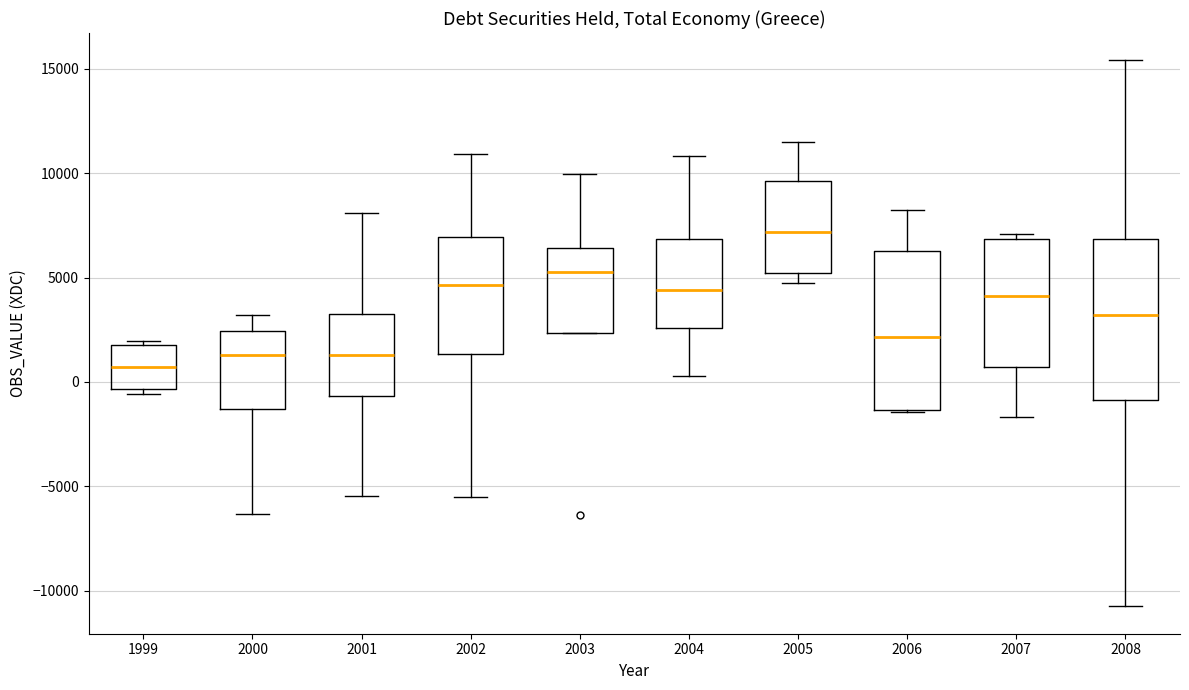

Reading left to right, transcribe this box plot: for each box, give where its median line is, the range the box spans, and where its two whiskers end, as read against the y-axis. The values are not printed on the chart, so give them approximately, as read against the axis.

1999: median 500, box -500 to 1500, whiskers -500 (just below the box's lower edge) to 2000
2000: median 1500, box -1500 to 2500, whiskers -6500 to 3000
2001: median 1500, box -500 to 3000, whiskers -5500 to 8000
2002: median 4500, box 1500 to 7000, whiskers -5500 to 11000
2003: median 5000, box 2500 to 6500, whiskers 2500 to 10000
2004: median 4500, box 2500 to 7000, whiskers 500 to 11000
2005: median 7000, box 5000 to 9500, whiskers 4500 to 11500
2006: median 2000, box -1500 to 6500, whiskers -1500 to 8500
2007: median 4000, box 500 to 7000, whiskers -1500 to 7000 (just above the box's upper edge)
2008: median 3000, box -1000 to 7000, whiskers -11000 to 15500